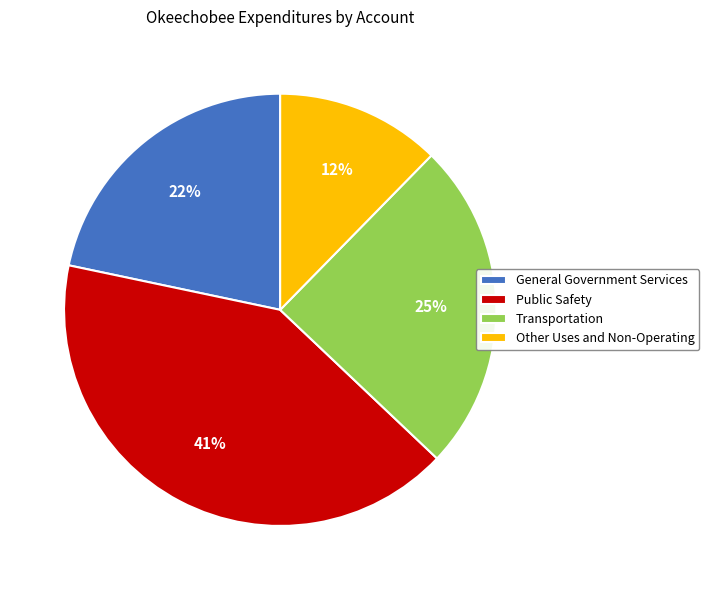

What is the largest slice in the pie chart?

Public Safety